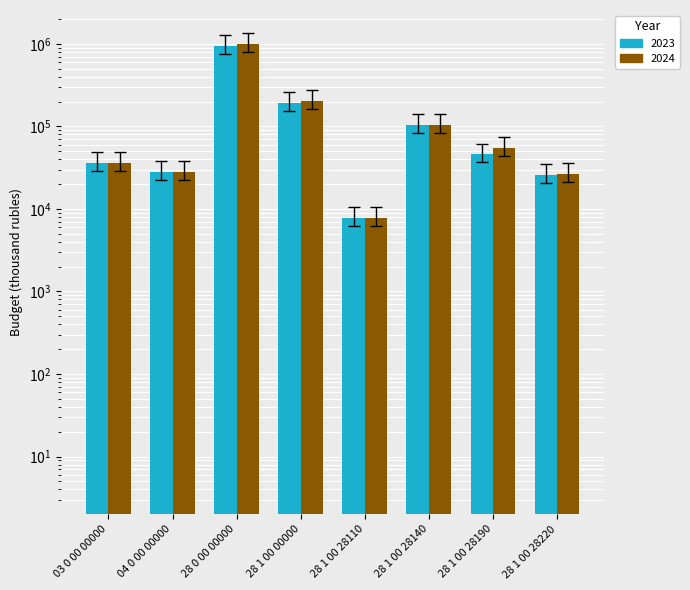

How many bars are there in each group?

2